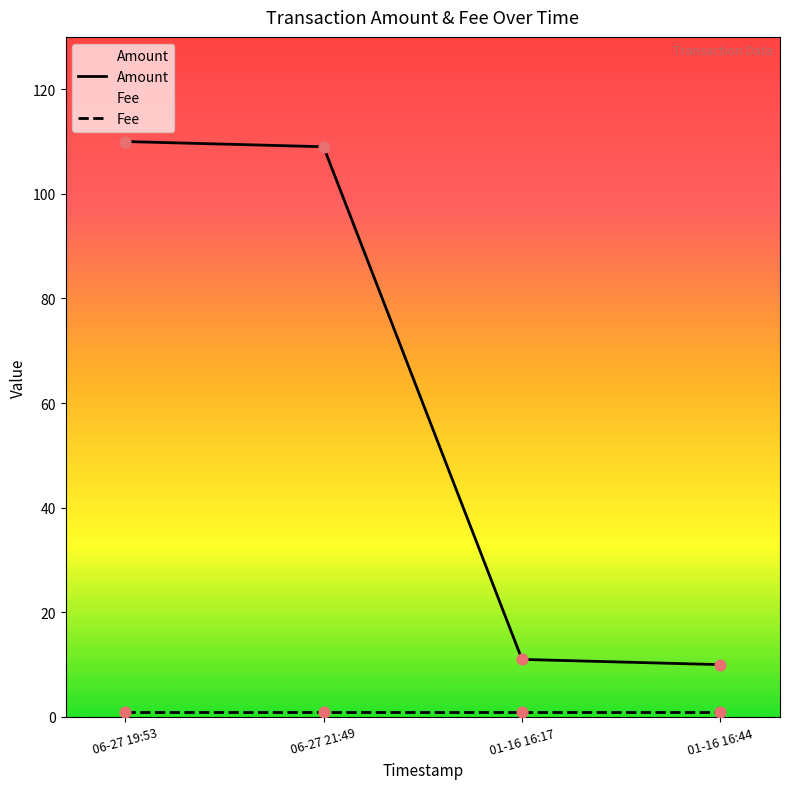

What are all the series names shown in the legend?

Amount, Fee